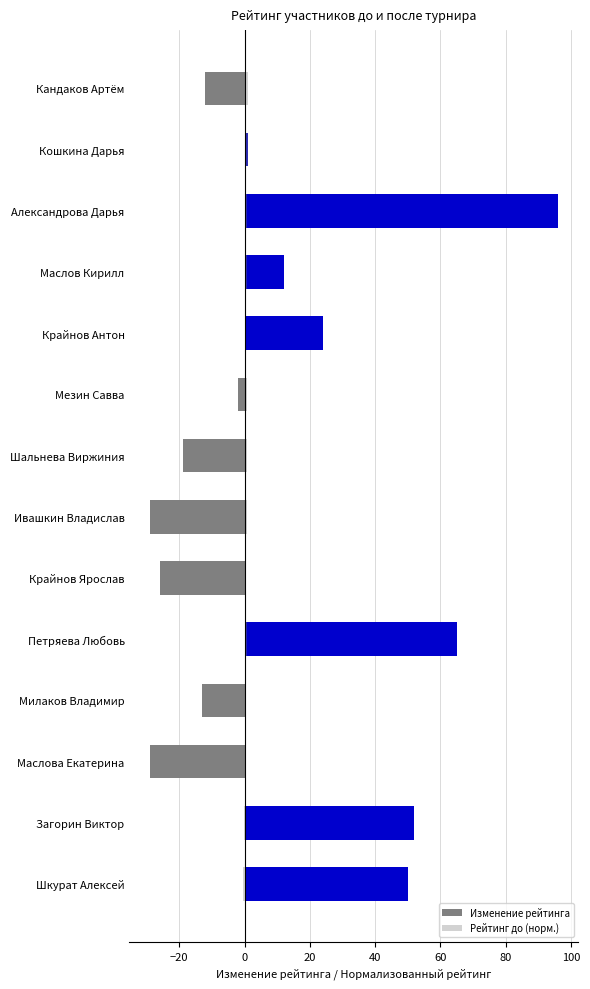

Reading right to left, what are all the values shown in this chart?

Изменение рейтинга: 50.0	52.0	-29.0	-13.0	65.0	-26.0	-29.0	-19.0	-2.0	24.0	12.0	96.0	1.0	-12.0
Рейтинг до (норм.): -0.4	-0.3	0.4	0.5	0.8	0.4	0.7	0.7	0.6	0.6	0.8	0.7	1.0	1.0